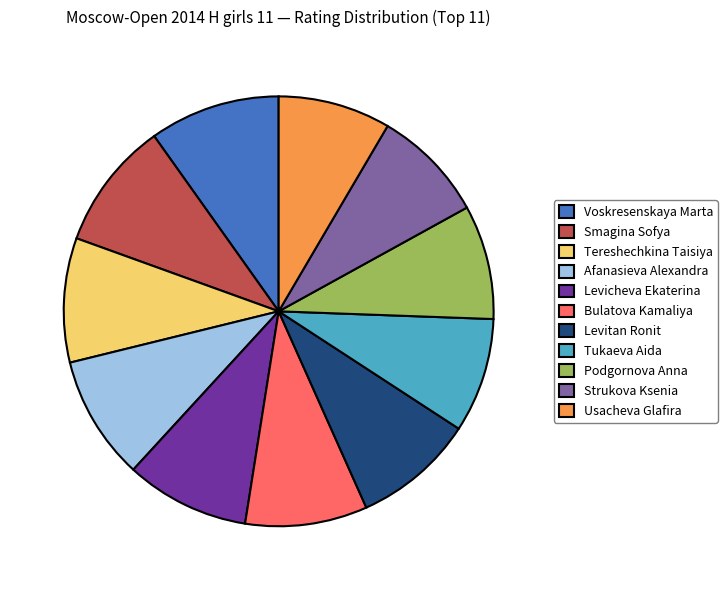

Do Bulatova Kamaliya and Levicheva Ekaterina together represent more than half of the pie?

No